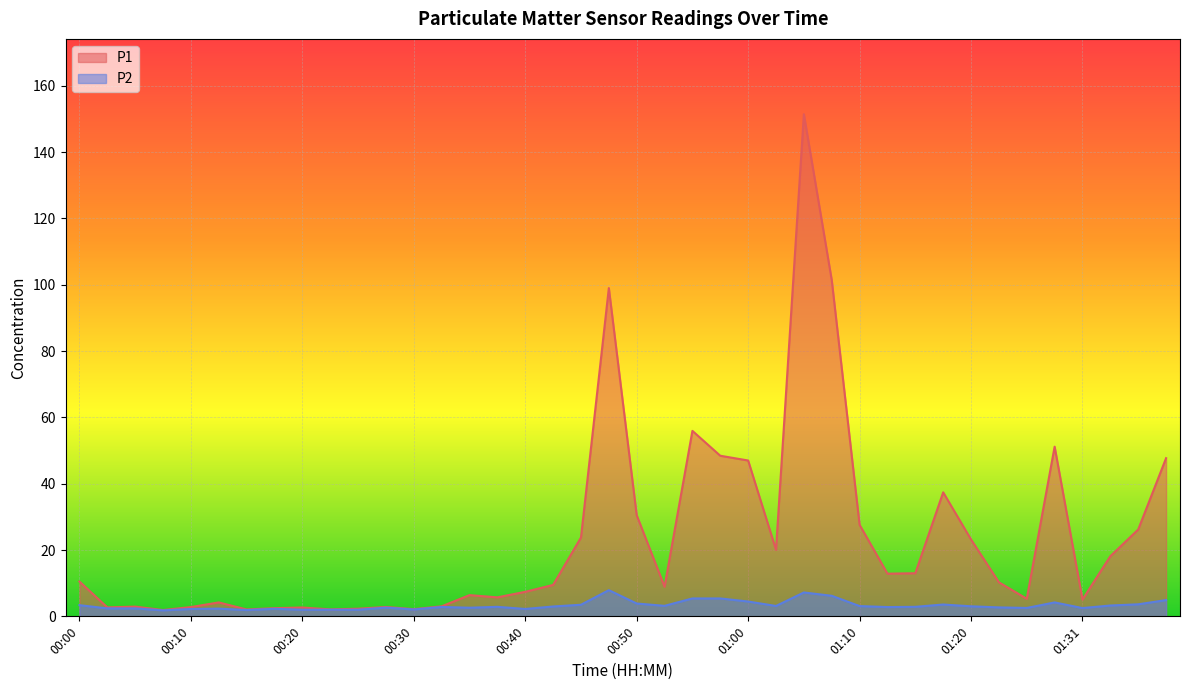

How many data points in P2 are less than 2?

2